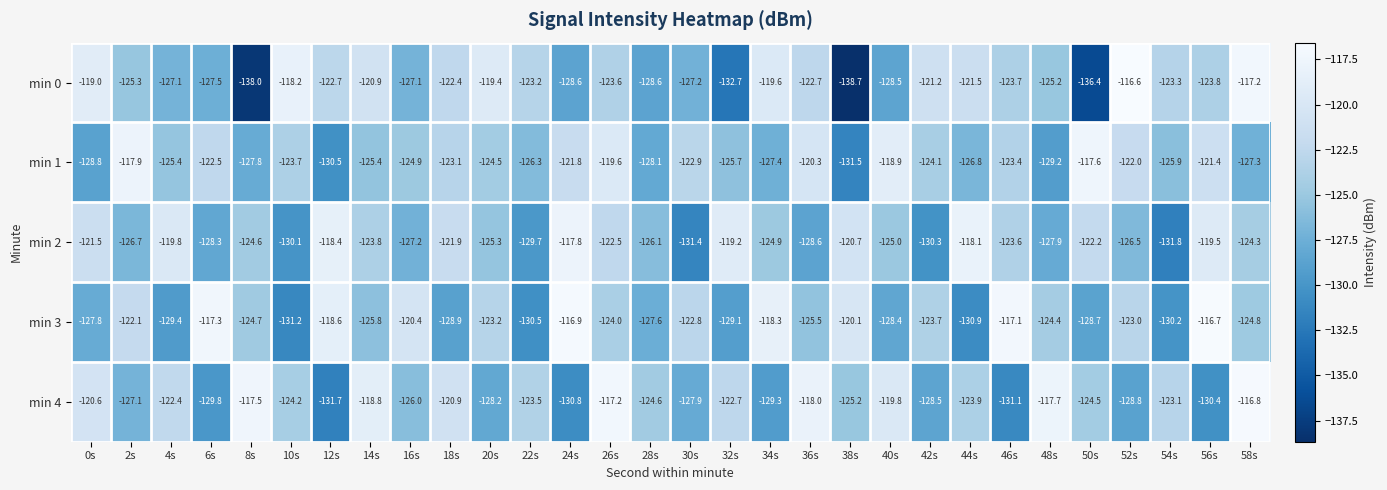

What is the difference between the highest and lowest values at 34s?

11.0